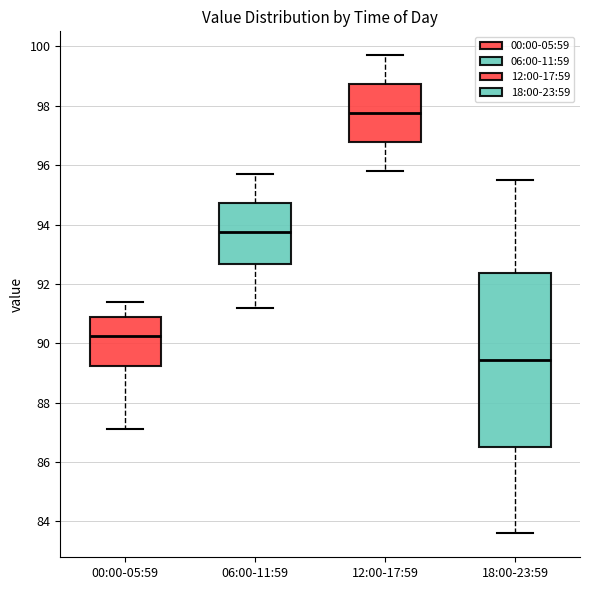

Reading left to right, read every box against the y-axis: the position of its median line, the range the box covers, and the ends of its whiskers. The values are not printed on the chart, so give them approximately, as read against the axis.

00:00-05:59: median 90.2, box 89.2 to 91.0, whiskers 87.2 to 91.4
06:00-11:59: median 93.8, box 92.6 to 94.8, whiskers 91.2 to 95.8
12:00-17:59: median 97.8, box 96.8 to 98.8, whiskers 95.8 to 99.8
18:00-23:59: median 89.4, box 86.6 to 92.4, whiskers 83.6 to 95.6